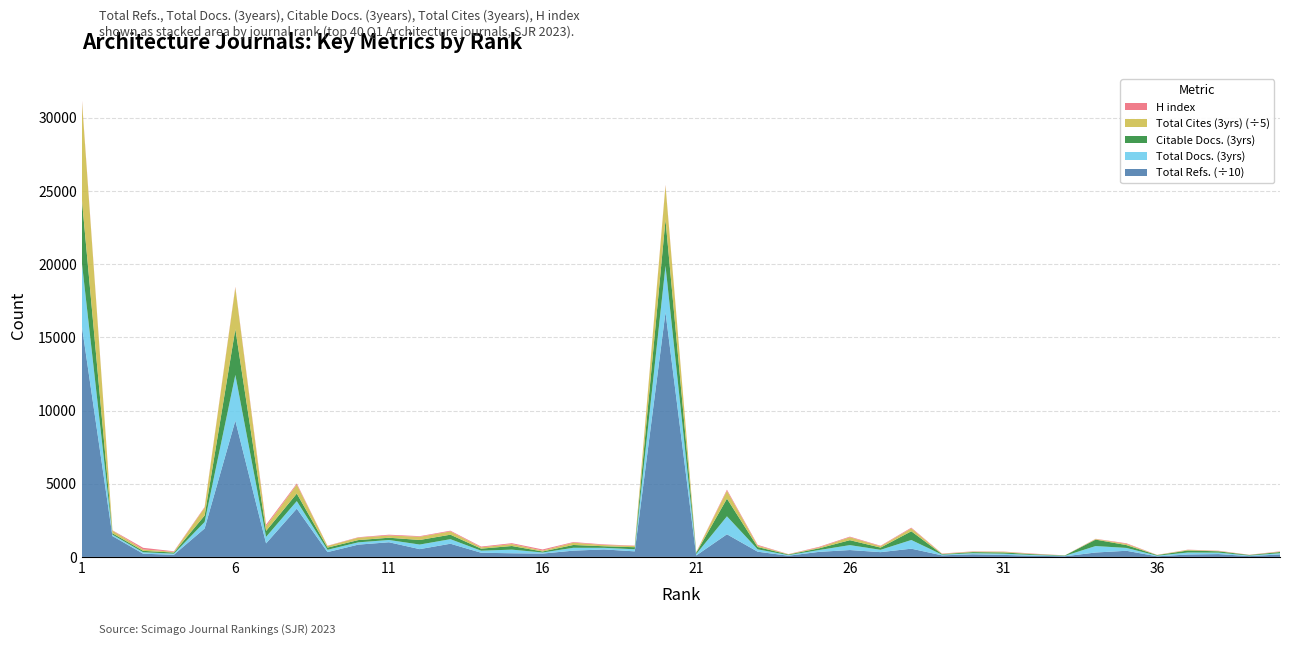

Reading right to left, transcribe all the data shown in this chart.

Total Refs.: 1703	541	1941	1657	417	4200	3012	443	757	1387	1792	1069	5631	3261	4698	3459	819	3564	15457	984	167071	3802	5115	4288	2285	2497	2850	9012	5323	10011	8396	3292	32979	9240	93077	19427	1458	2193	14237	158256
Total Docs. (3years): 83	39	99	136	44	194	442	29	54	84	75	46	594	159	337	125	41	162	1227	95	3177	142	110	195	74	248	141	311	313	156	156	158	516	447	3126	443	77	99	97	4358
Citable Docs. (3years): 82	39	91	136	40	194	440	28	51	84	75	38	594	152	337	115	41	158	1209	84	3150	141	107	192	69	248	138	306	312	154	154	150	512	406	3123	442	75	96	97	4354
Total Cites (3years): 129	27	107	225	53	408	198	12	94	223	163	105	1007	473	1011	293	98	448	2679	161	11619	420	424	784	311	671	450	1127	1102	769	838	554	3082	1580	14187	2680	252	482	891	33973
H index: 22	10	19	13	6	43	15	3	23	15	19	20	46	33	40	45	9	56	78	18	55	25	40	41	76	58	52	48	40	52	28	17	73	110	54	46	37	111	23	92